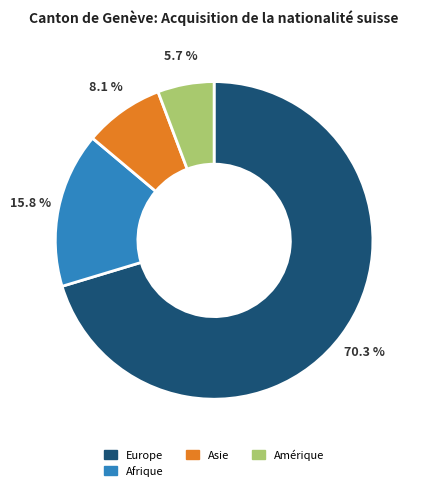

Combined, what portion of the pie is Afrique and Asie?

23.9%